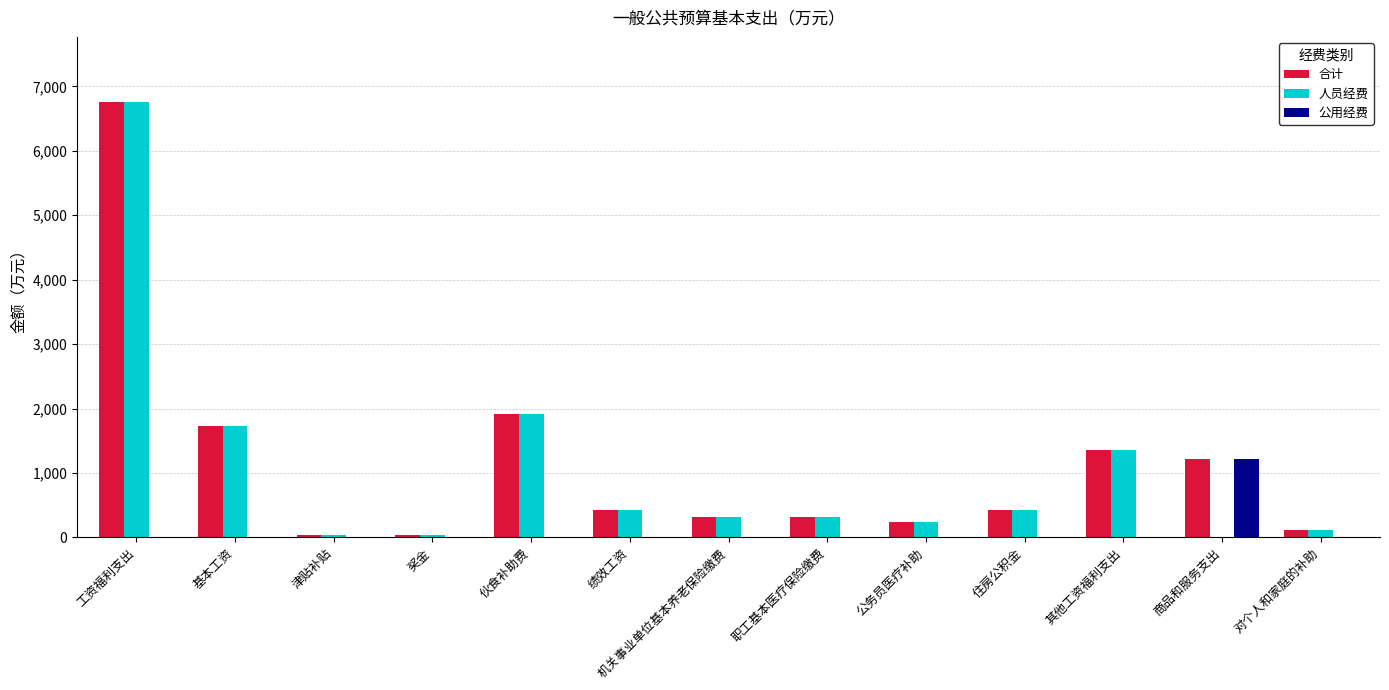

Which category has the highest value across all series?

工资福利支出